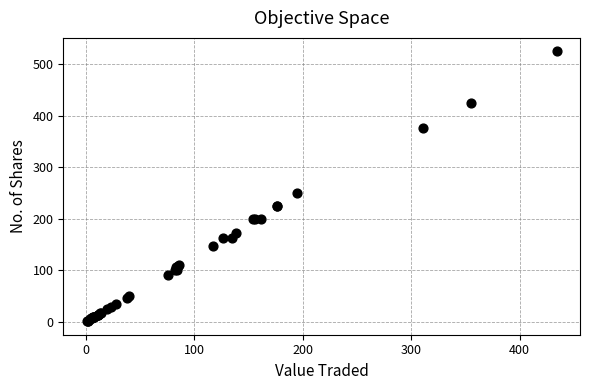

What Y value in the scatter plot is closest to 263?

250